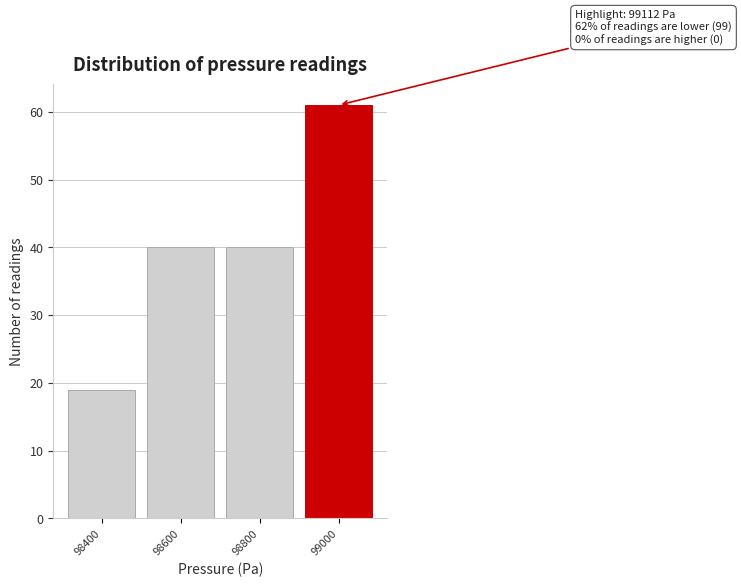

Reading right to left, transcribe all the data shown in this chart.

99000=61	98800=40	98600=40	98400=19